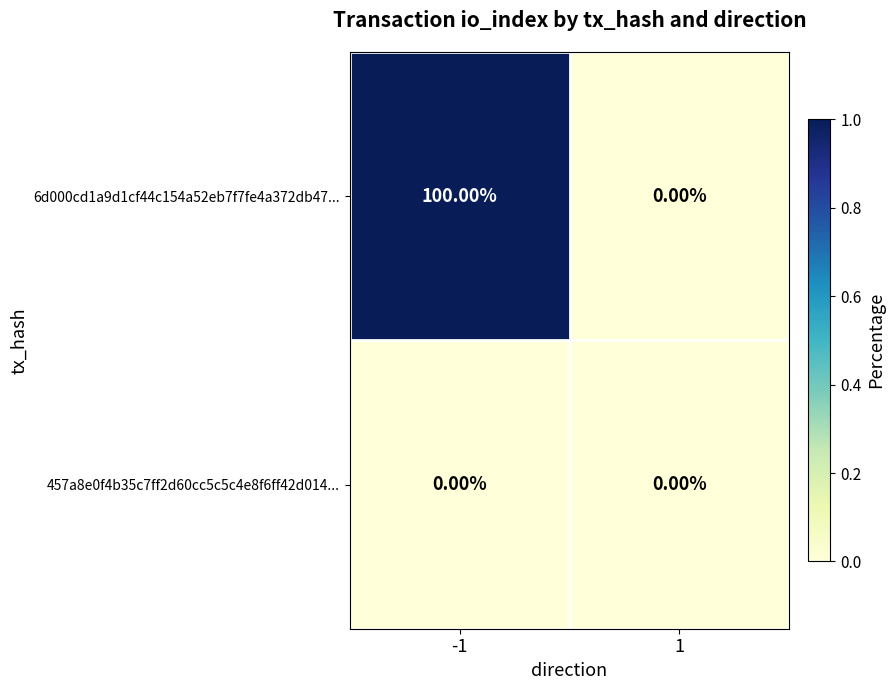

What is the sum of all 6d000cd1a9d1cf44c154a52eb7f7fe4a372db47... values?

100